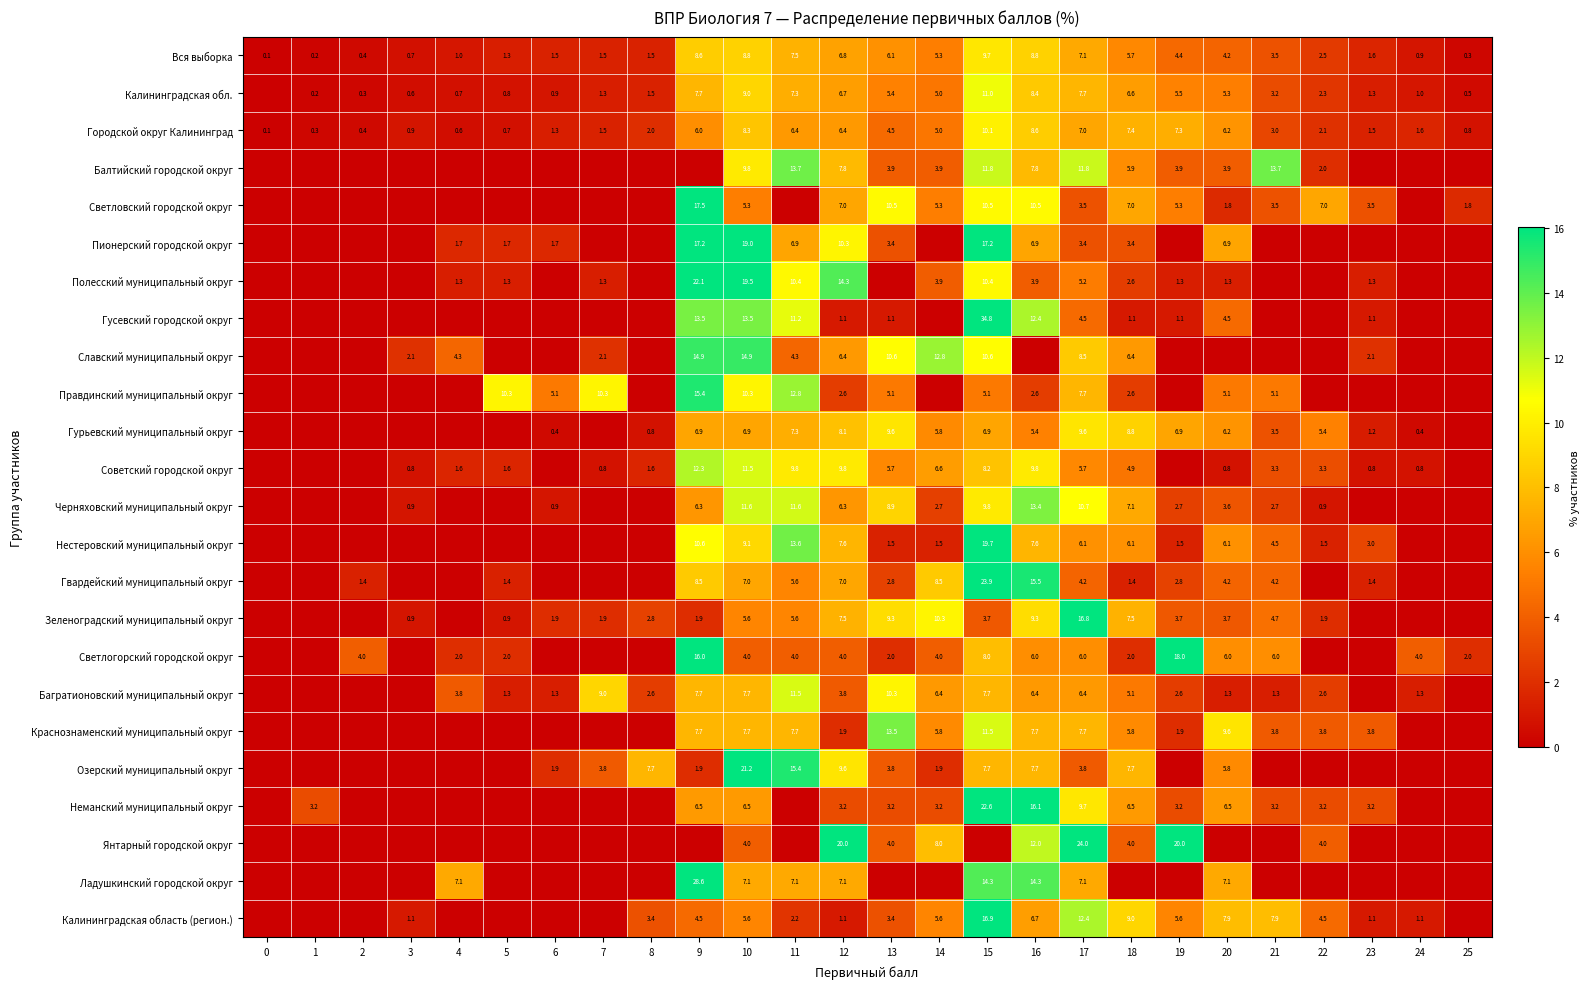

Is it true that Полесский муниципальный округ equals 3.6 at 18?

False